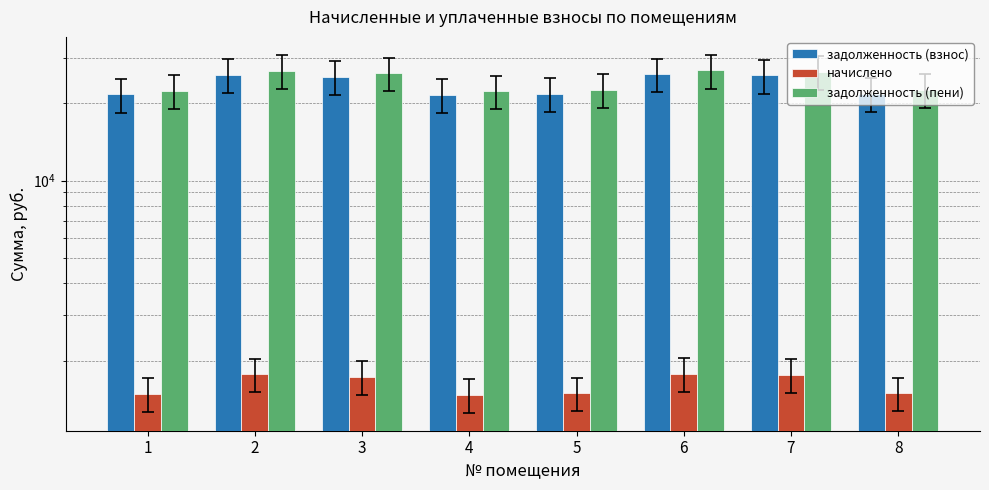

What is the value of the задолженность (взнос) bar at the 5th from the left?

21769.0